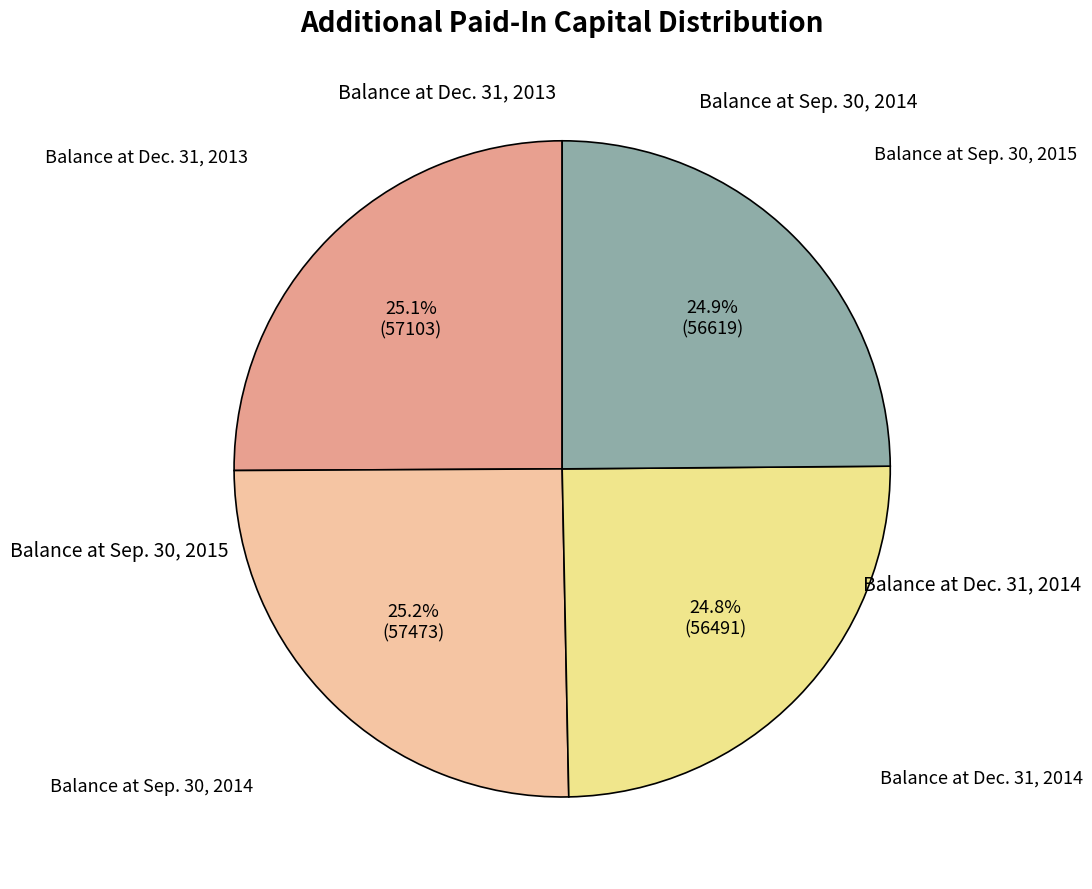

Does any single category account for the majority?

No